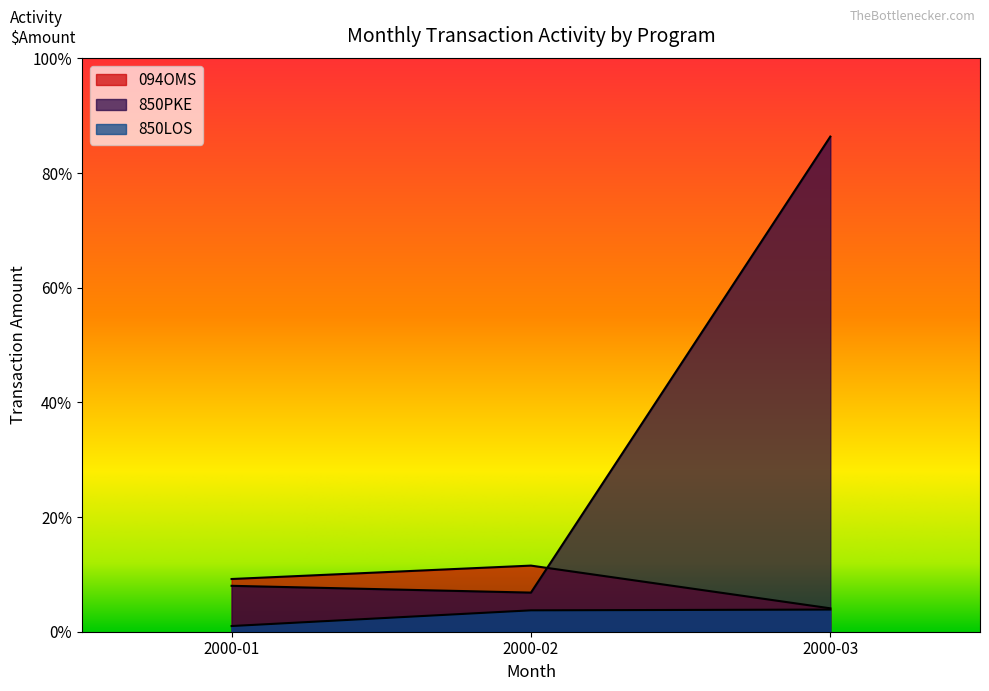

What is the difference between the second highest and minimum values?

3934.0